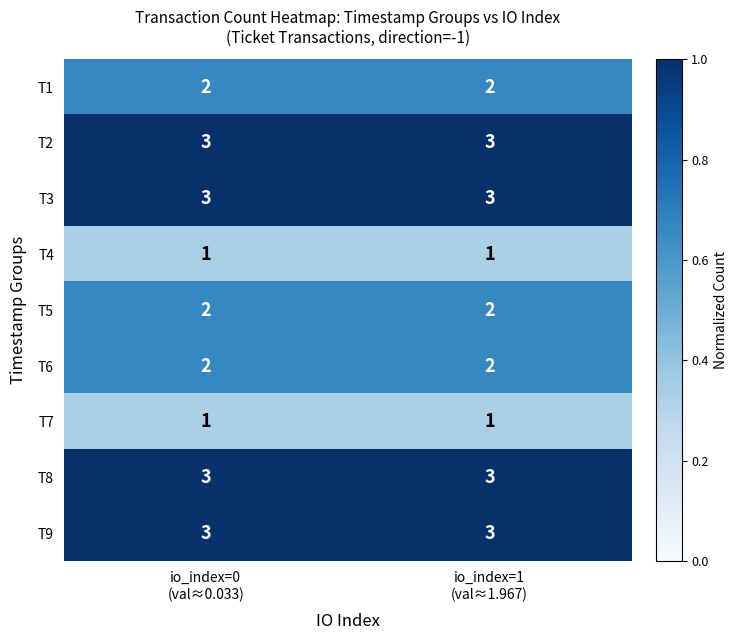

What is the sum of all T6 values?

4